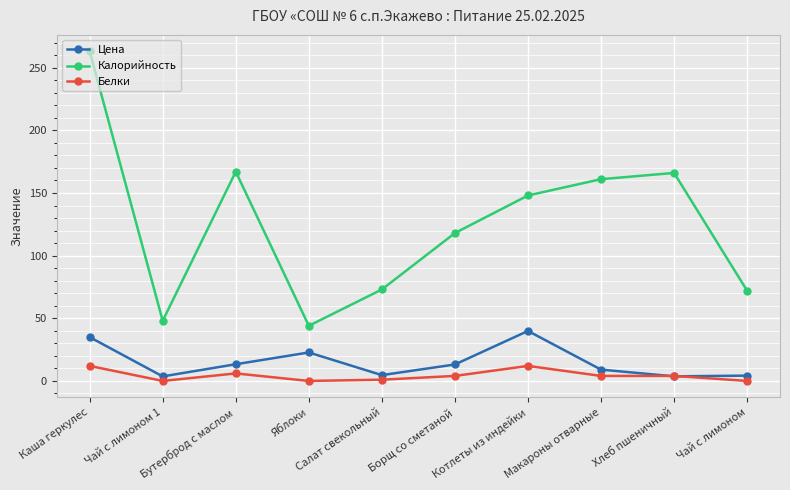

Rank the series at Чай с лимоном 1 from lowest to highest value.

Белки, Цена, Калорийность